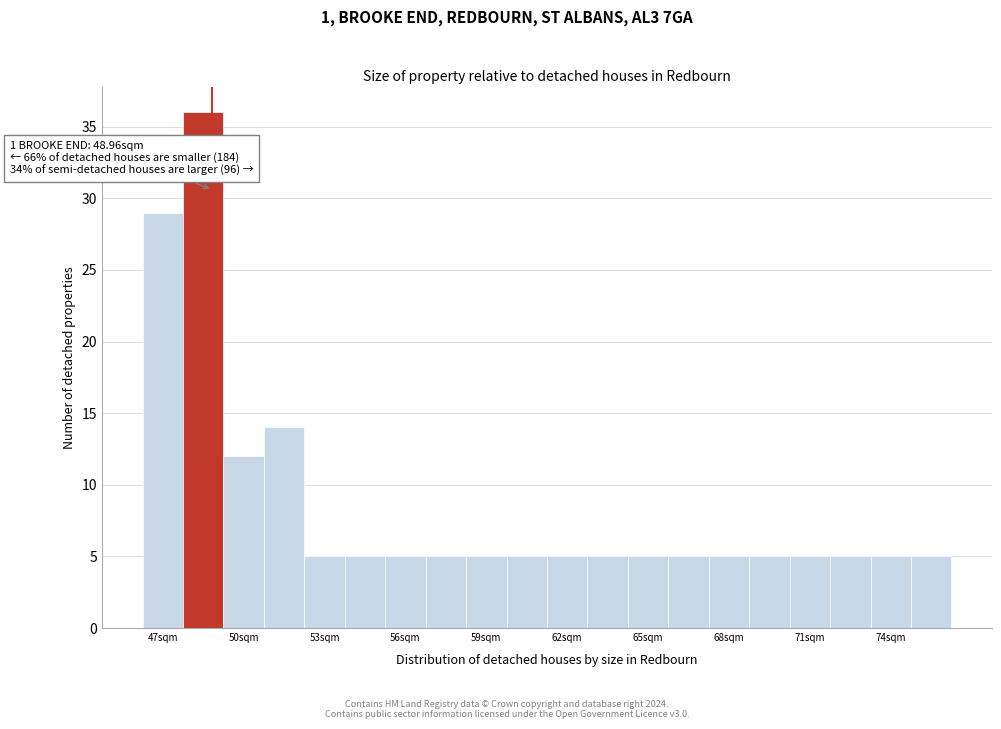

Read against the x-axis, roughly where is the centre of the tallest bar?

48.5